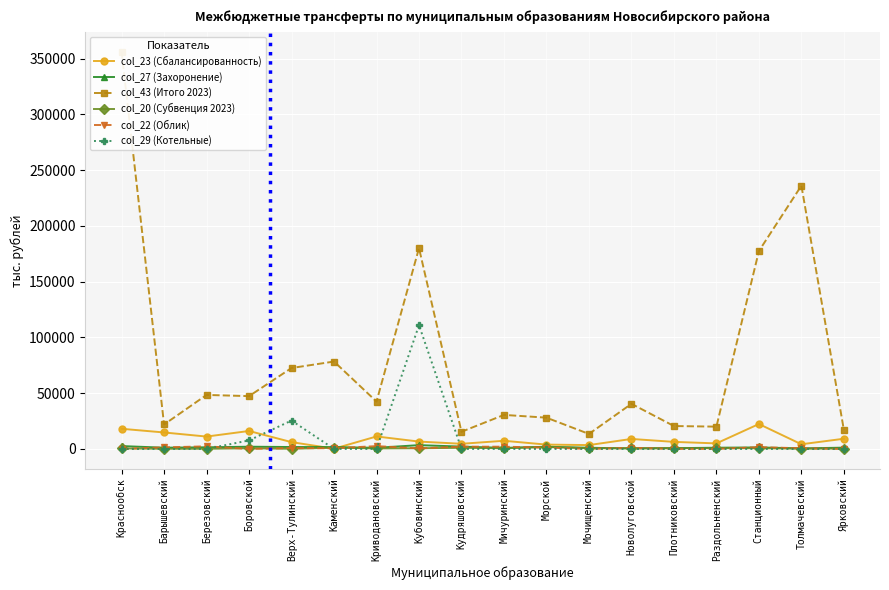

Between Каменский and Мочищенский, which series saw the biggest shift?

col_43 (Итого 2023)